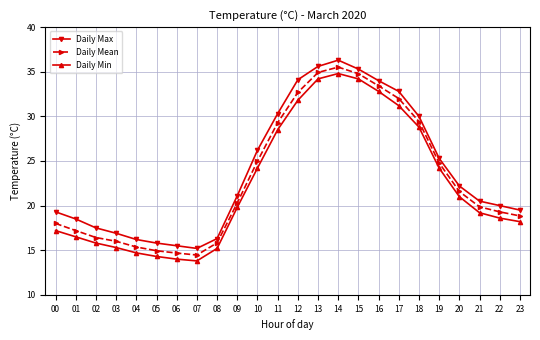

What is the difference between the maximum and minimum values in the Daily Min series?

21.0